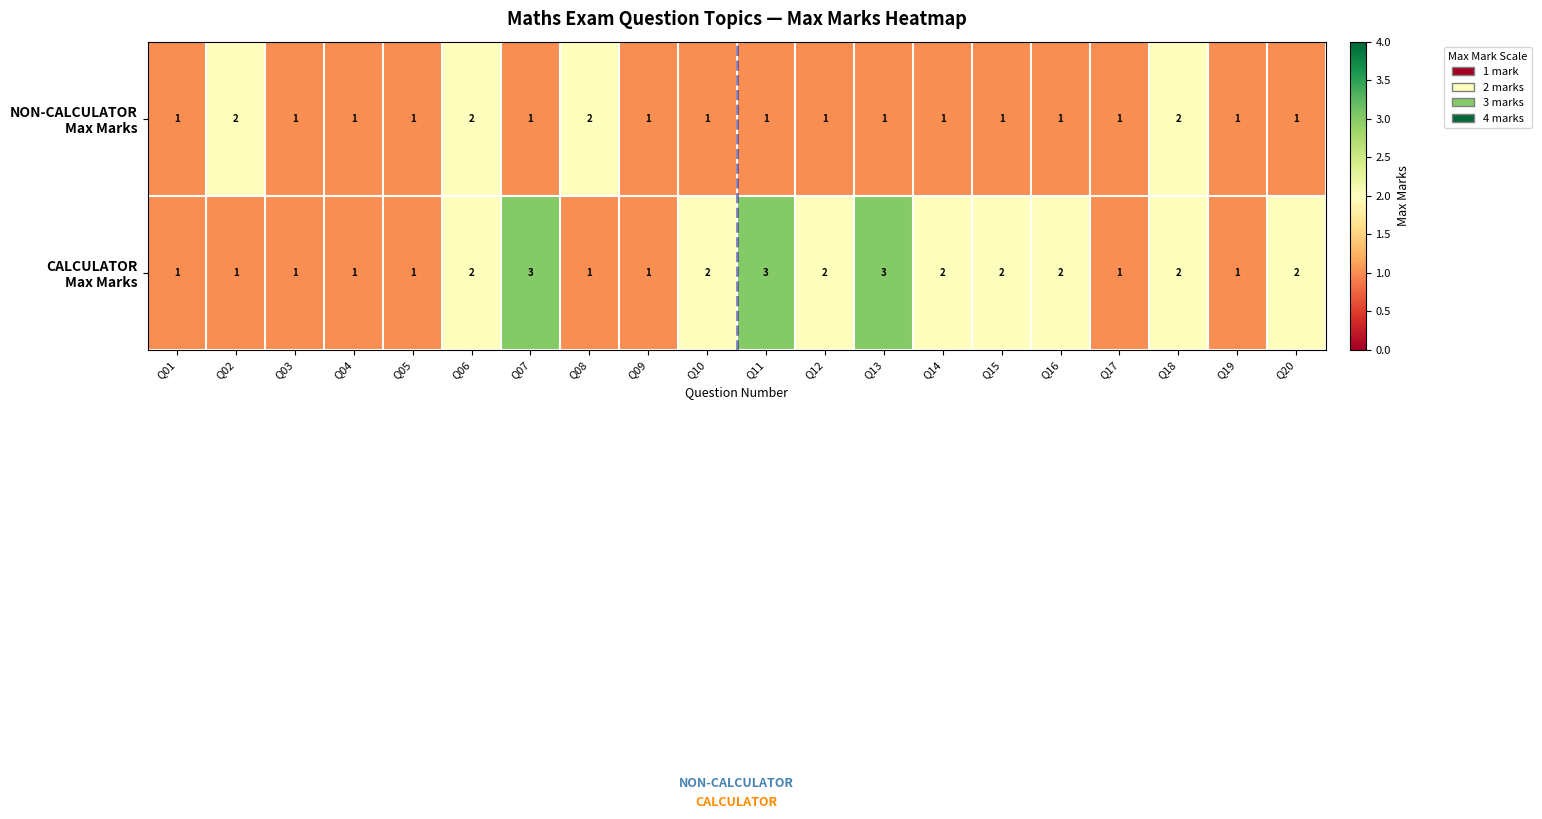

What is the total value across all series at Q06?

4